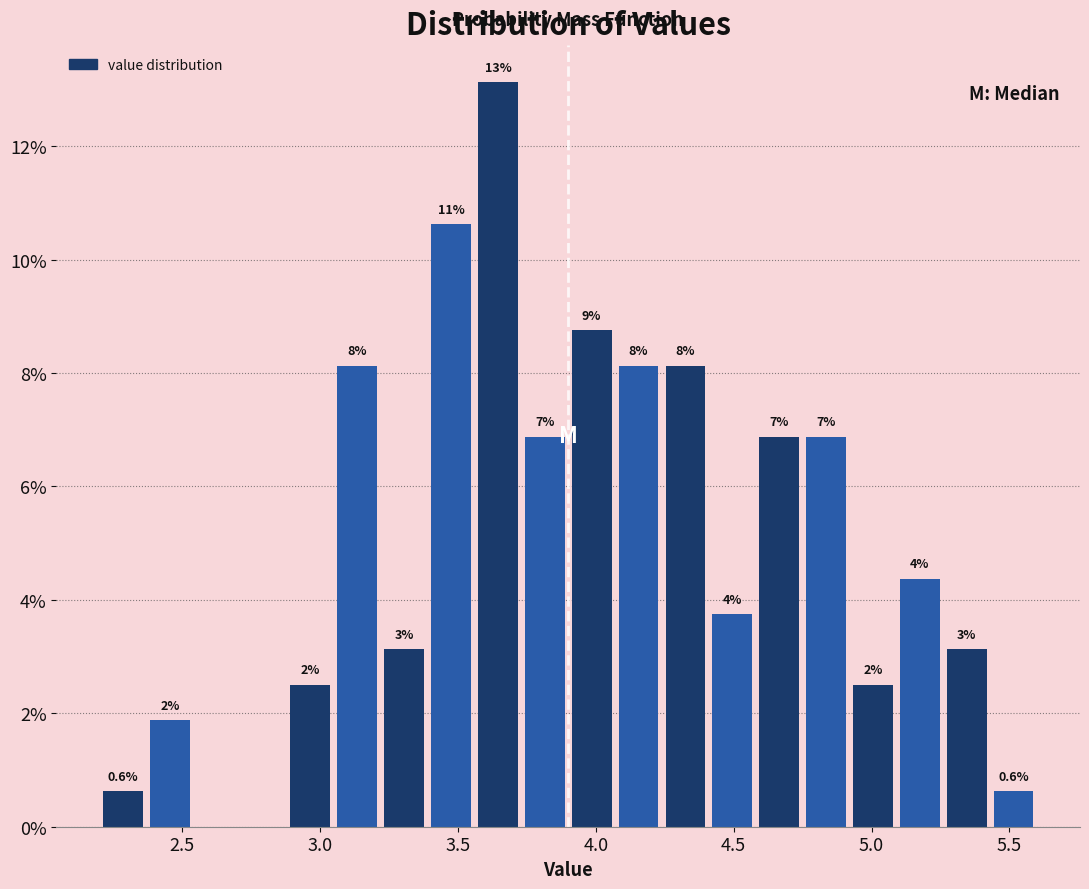

Around what value on the x-axis is the tallest bar? Give the approximate position of its centre, as read against the axis.

3.65